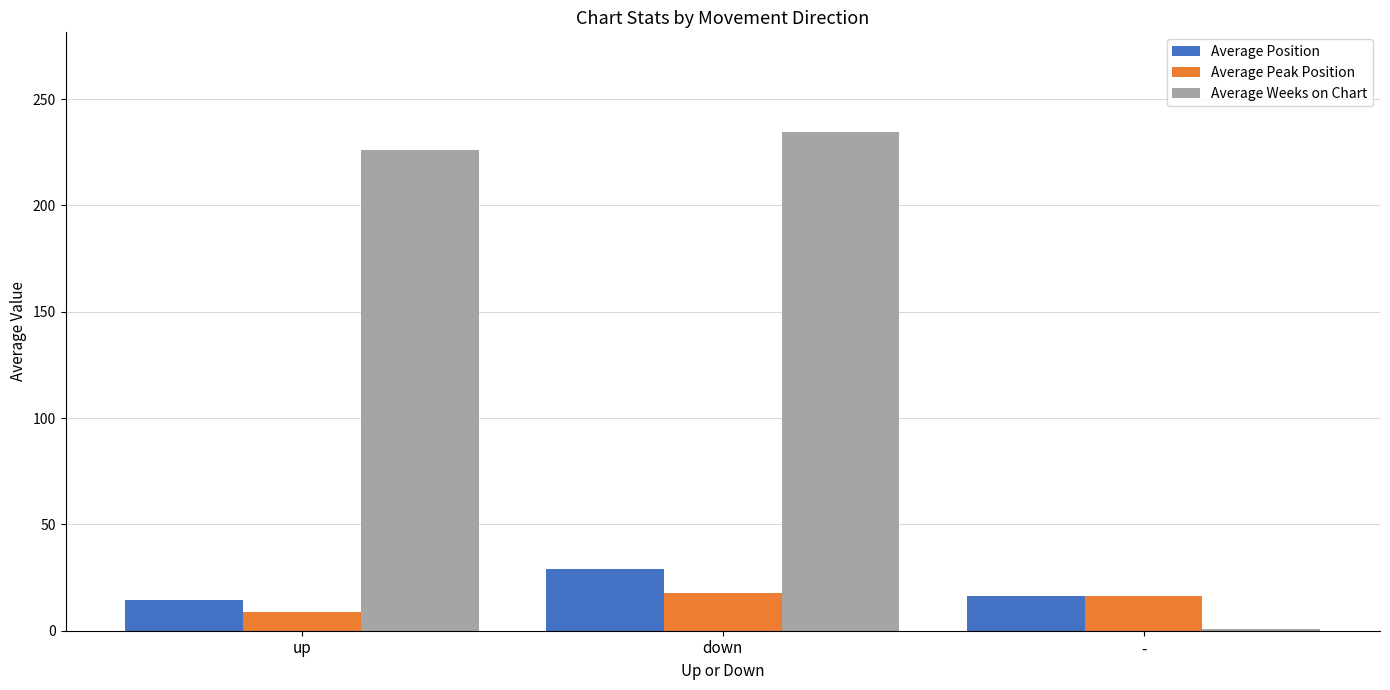

How many data points in Average Position are above 16?

2